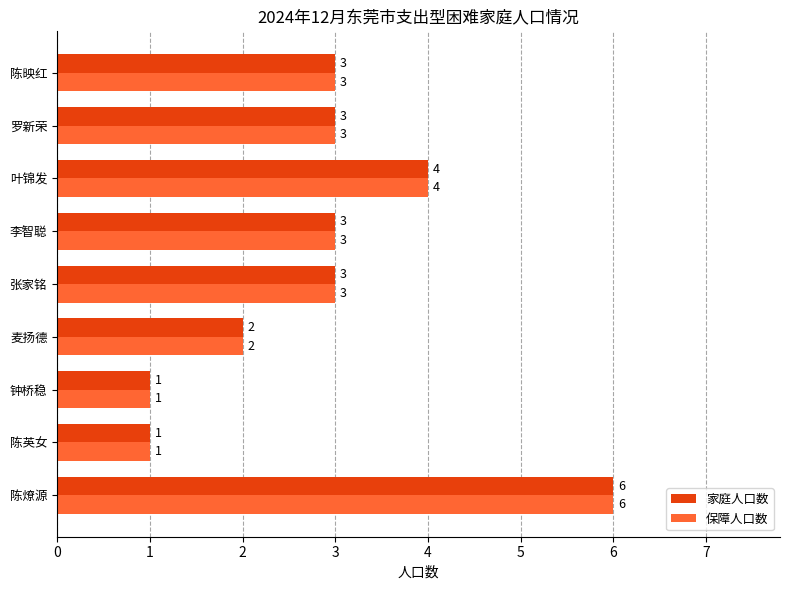

What is the total value across all series at 张家铭?

6